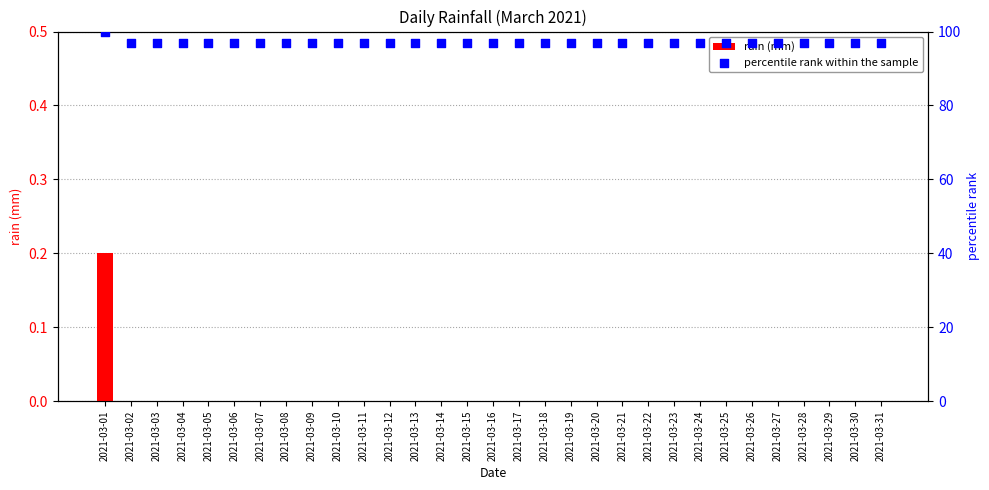

At how many categories does at least one series exceed 24?

31